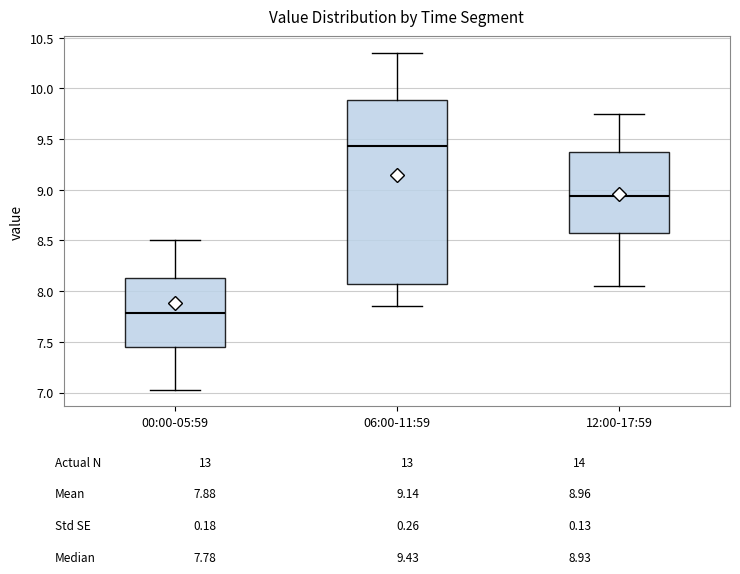

Reading left to right, read every box against the y-axis: the position of its median line, the range the box covers, and the ends of its whiskers. The values are not printed on the chart, so give them approximately, as read against the axis.

00:00-05:59: median 7.80, box 7.45 to 8.15, whiskers 7.05 to 8.50
06:00-11:59: median 9.45, box 8.05 to 9.90, whiskers 7.85 to 10.35
12:00-17:59: median 8.95, box 8.60 to 9.35, whiskers 8.05 to 9.75